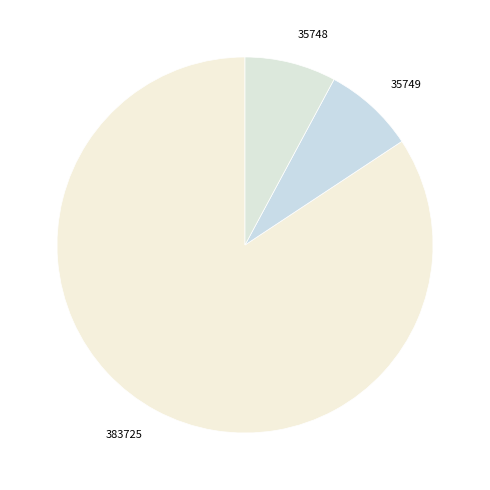

Which slice represents more than half of the pie?

383725